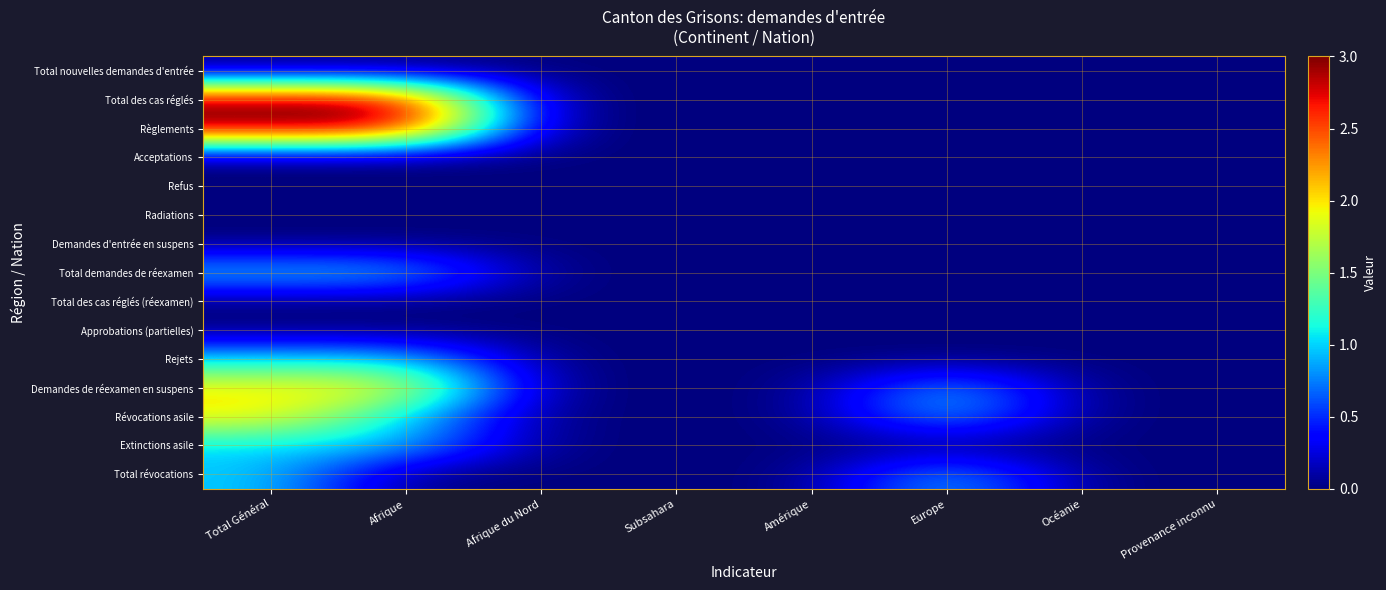

Which has a higher value, Afrique or Océanie?

Afrique